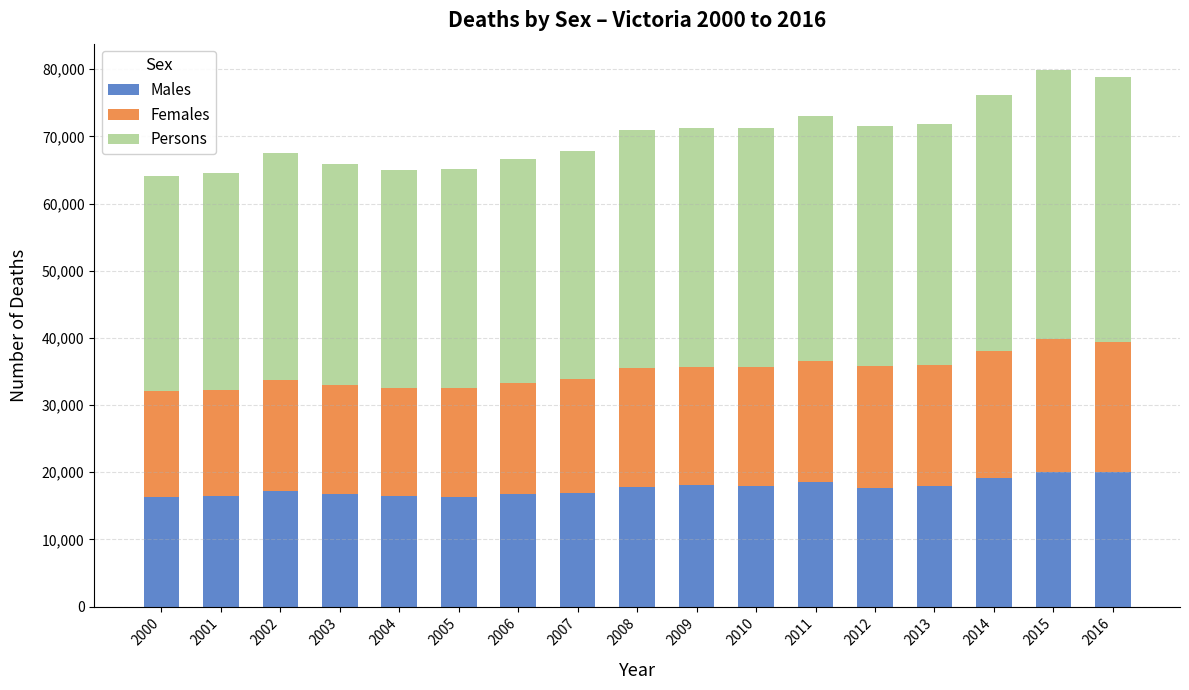

What is the total value across all series at 2016?

78900